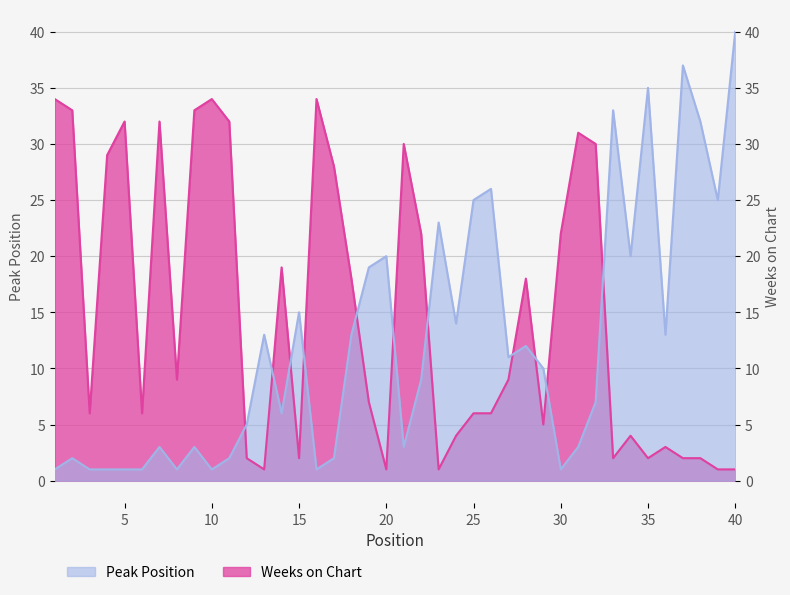

List the series in order of their overall mean, highest first.

Weeks on Chart, Peak Position